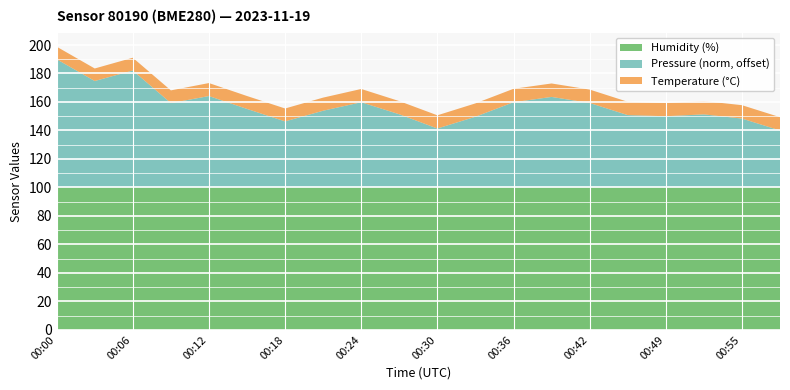

Reading left to right, extract all data points from this chart.

pressure: 99919.9	99895.4	99907.2	99870.6	99878.5	99864.0	99850.0	99862.0	99871.5	99858.0	99842.0	99855.2	99871.6	99877.5	99870.7	99857.1	99855.8	99857.9	99853.2	99839.8
temperature: 8.8	8.8	9.0	8.9	9.1	9.1	9.1	9.2	9.3	9.3	9.3	9.4	9.4	9.4	9.4	9.4	9.3	9.4	9.4	9.3
humidity: 100.0	100.0	100.0	100.0	100.0	100.0	100.0	100.0	100.0	100.0	100.0	100.0	100.0	100.0	100.0	100.0	100.0	100.0	100.0	100.0